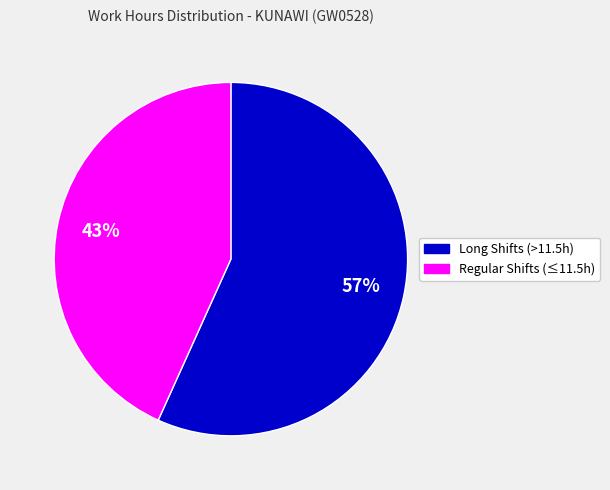

To the nearest percent, what is the average slice percentage?

50%